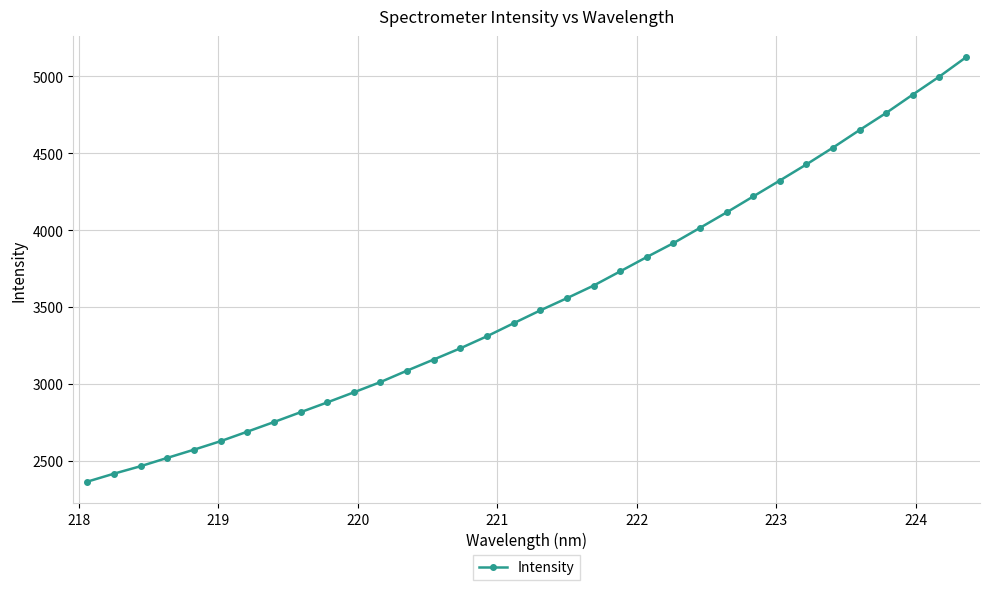

What is the average value?

3542.4